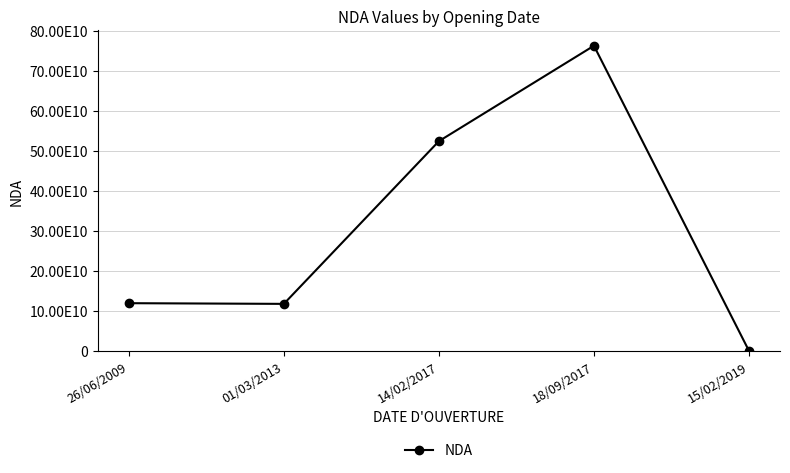

Does the chart have visible grid lines?

Yes